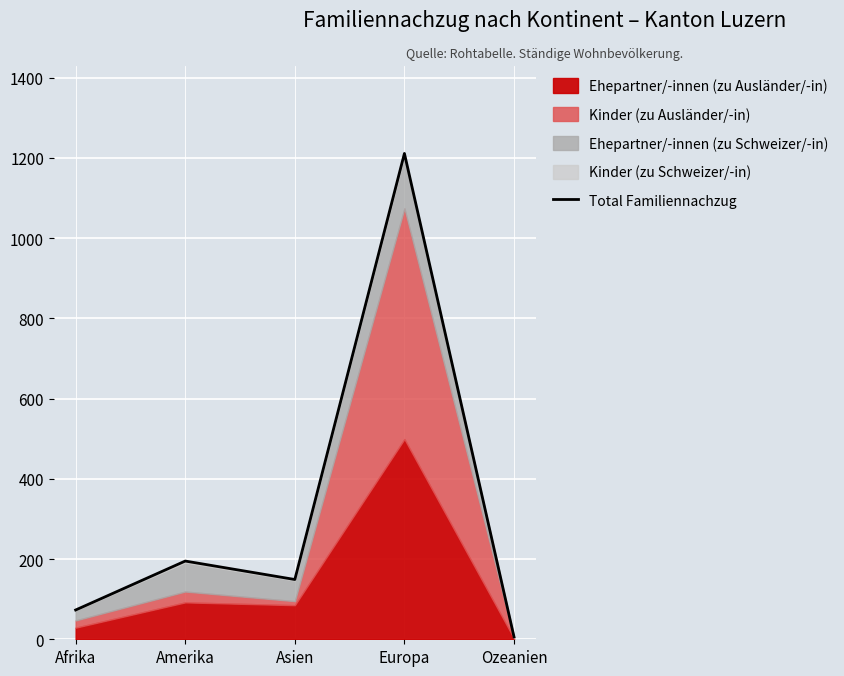

What is the difference between the values at Ozeanien and Asien?

143